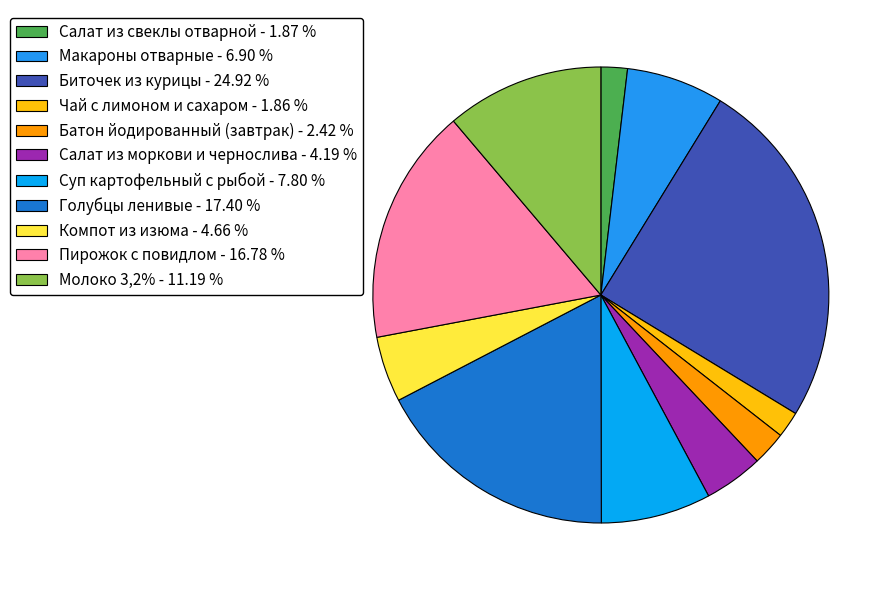

The Чай с лимоном и сахаром slice represents 2% of the pie. True or false?

True